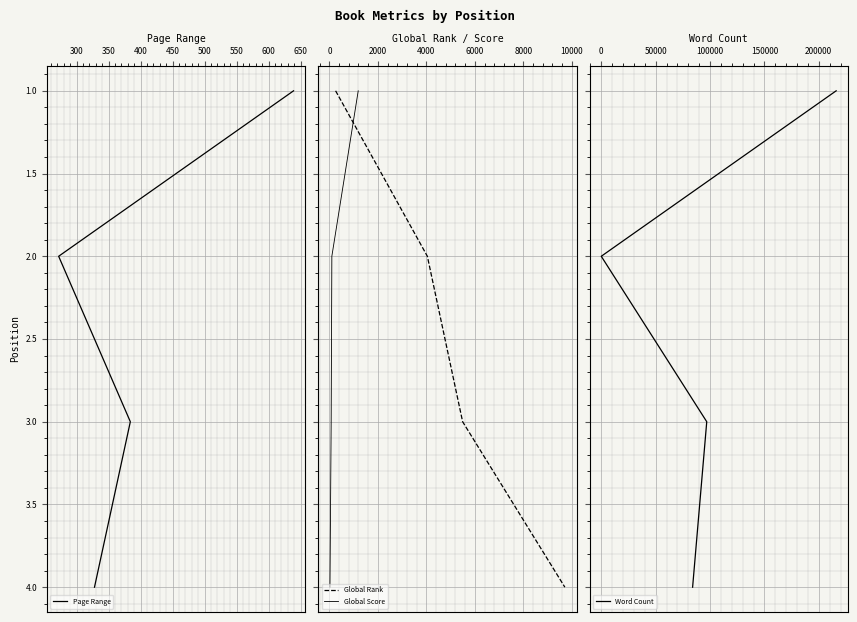

How many lines are shown in the chart?

4